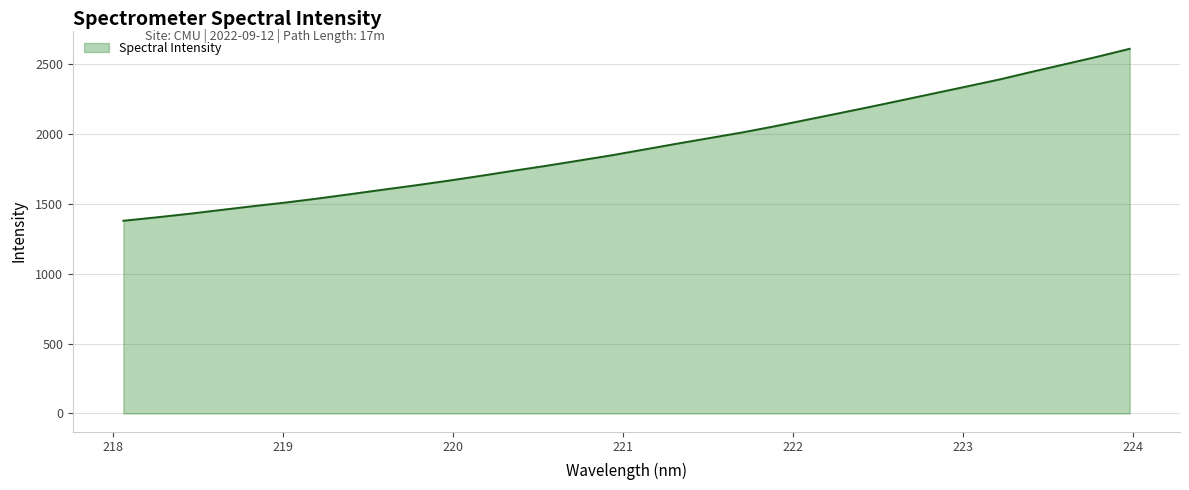

What is the minimum value shown in the chart?

1378.2